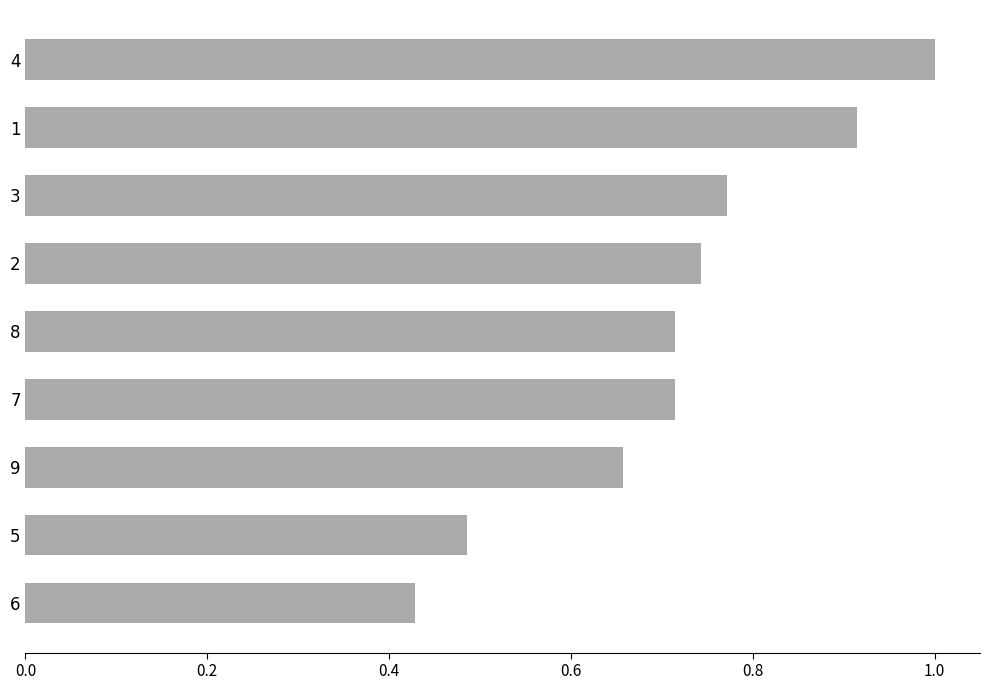

At which category does the chart reach its minimum across all series?

6